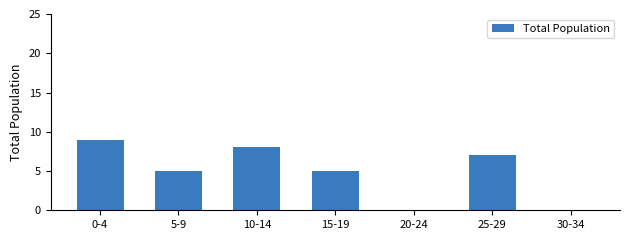

What is the maximum value shown in the chart?

9